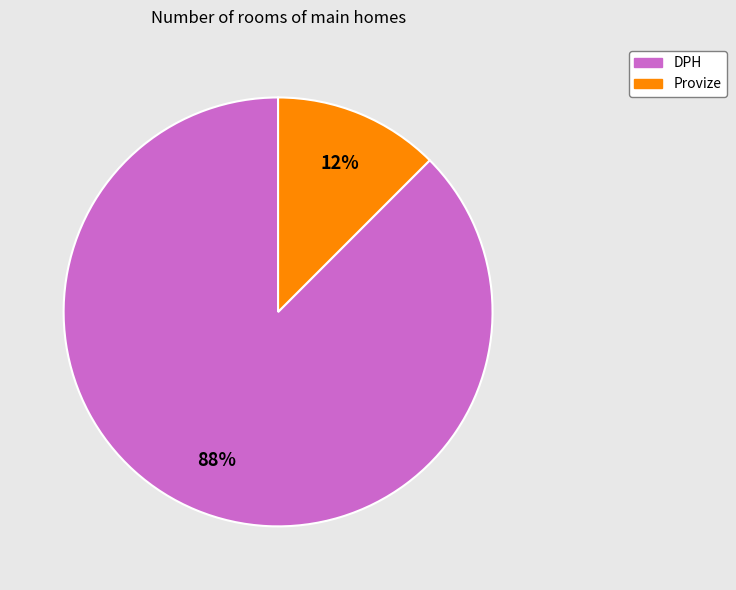

Is the sum of DPH and Provize greater than half?

Yes